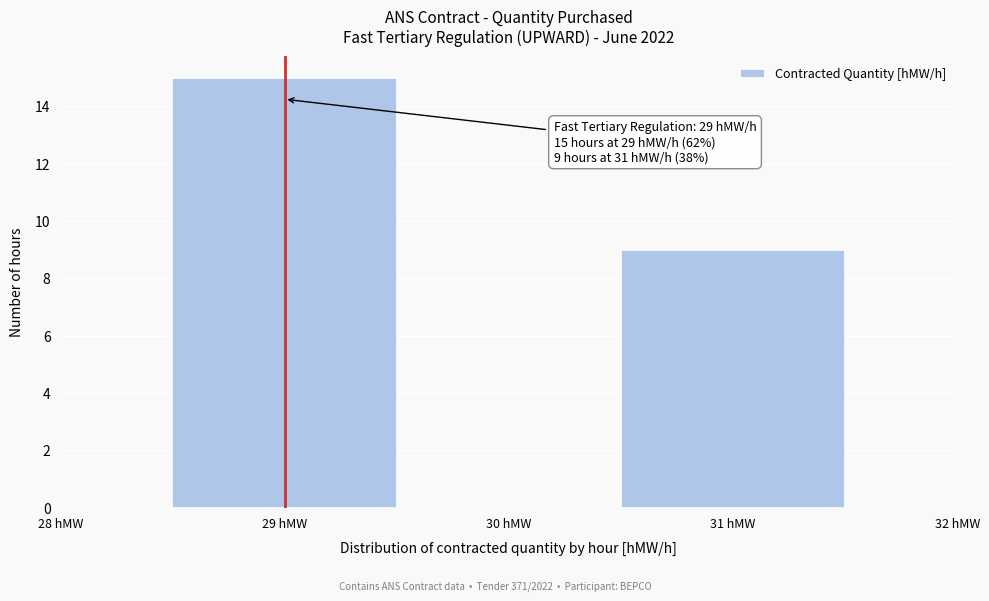

Reading right to left, what are all the values shown in this chart?

9	15